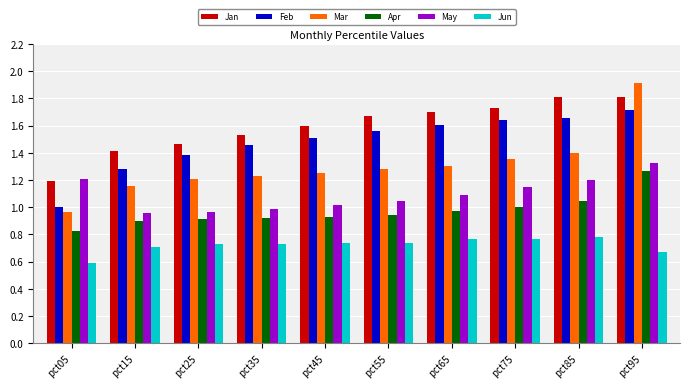

What is the sum of the Mar values at pct35 and pct85?

2.6